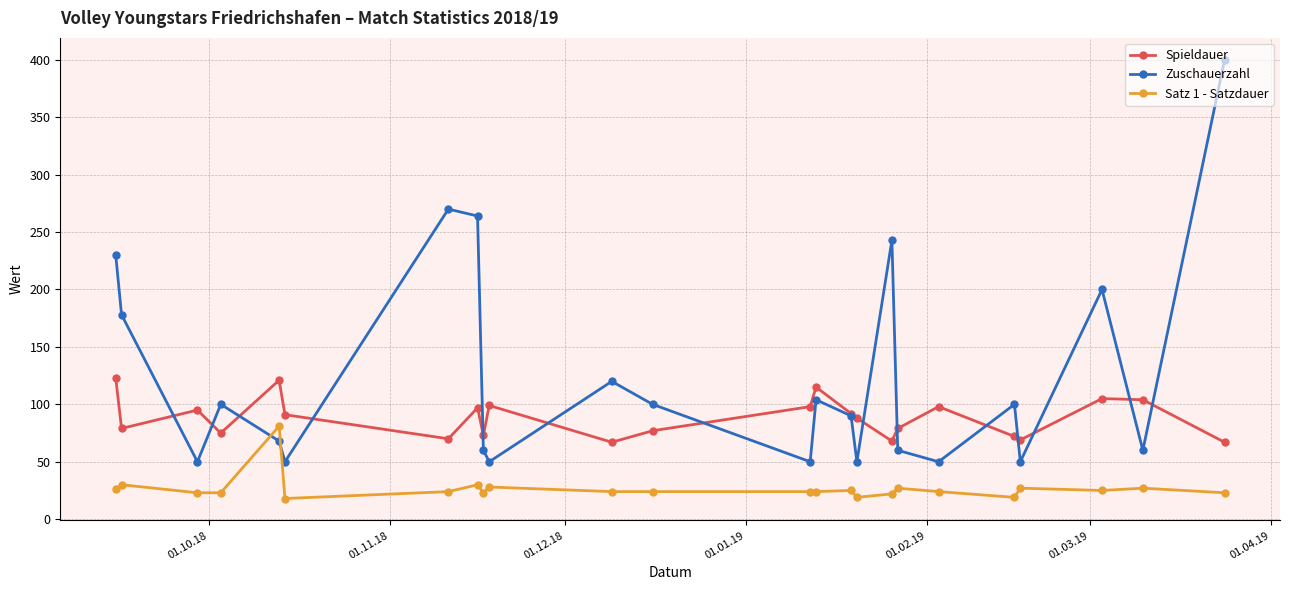

Rank the series by their average value, from lowest to highest.

Satz 1 - Satzdauer, Spieldauer, Zuschauerzahl